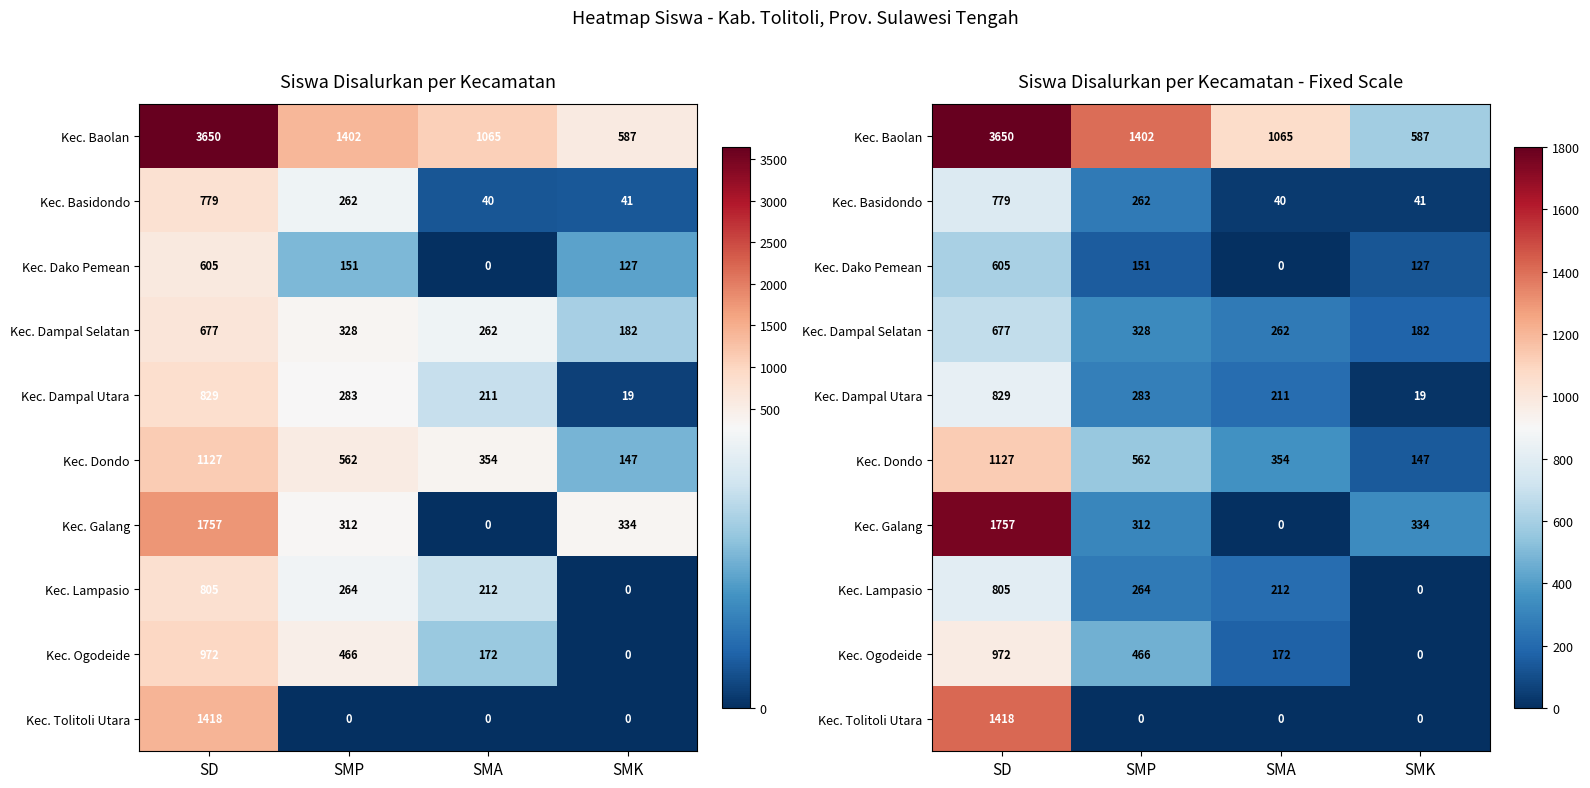

What is the maximum value shown in the chart?

3650